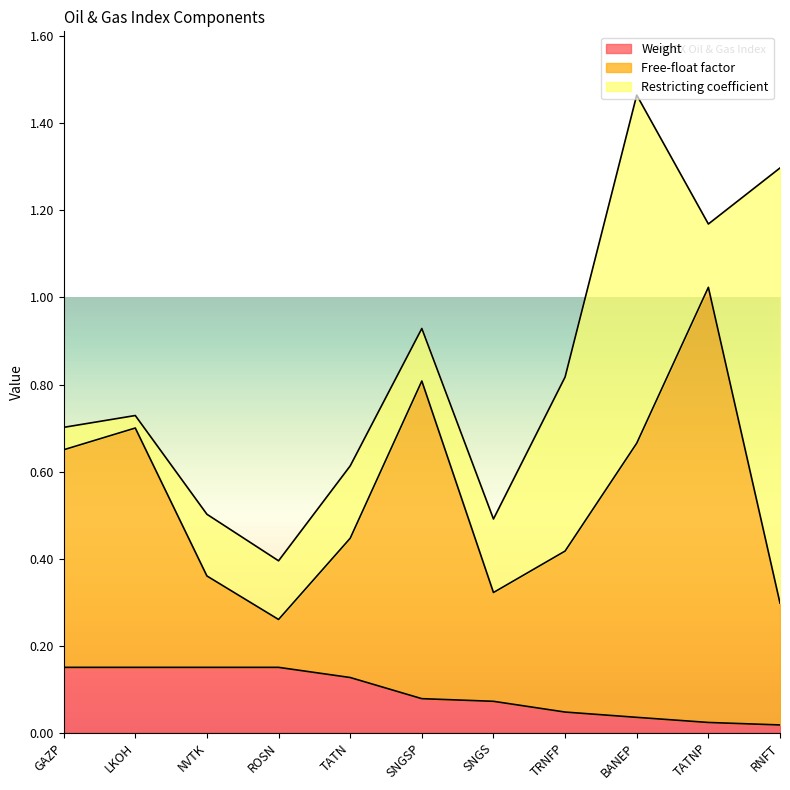

What is the total value across all series at TATNP?

1.2